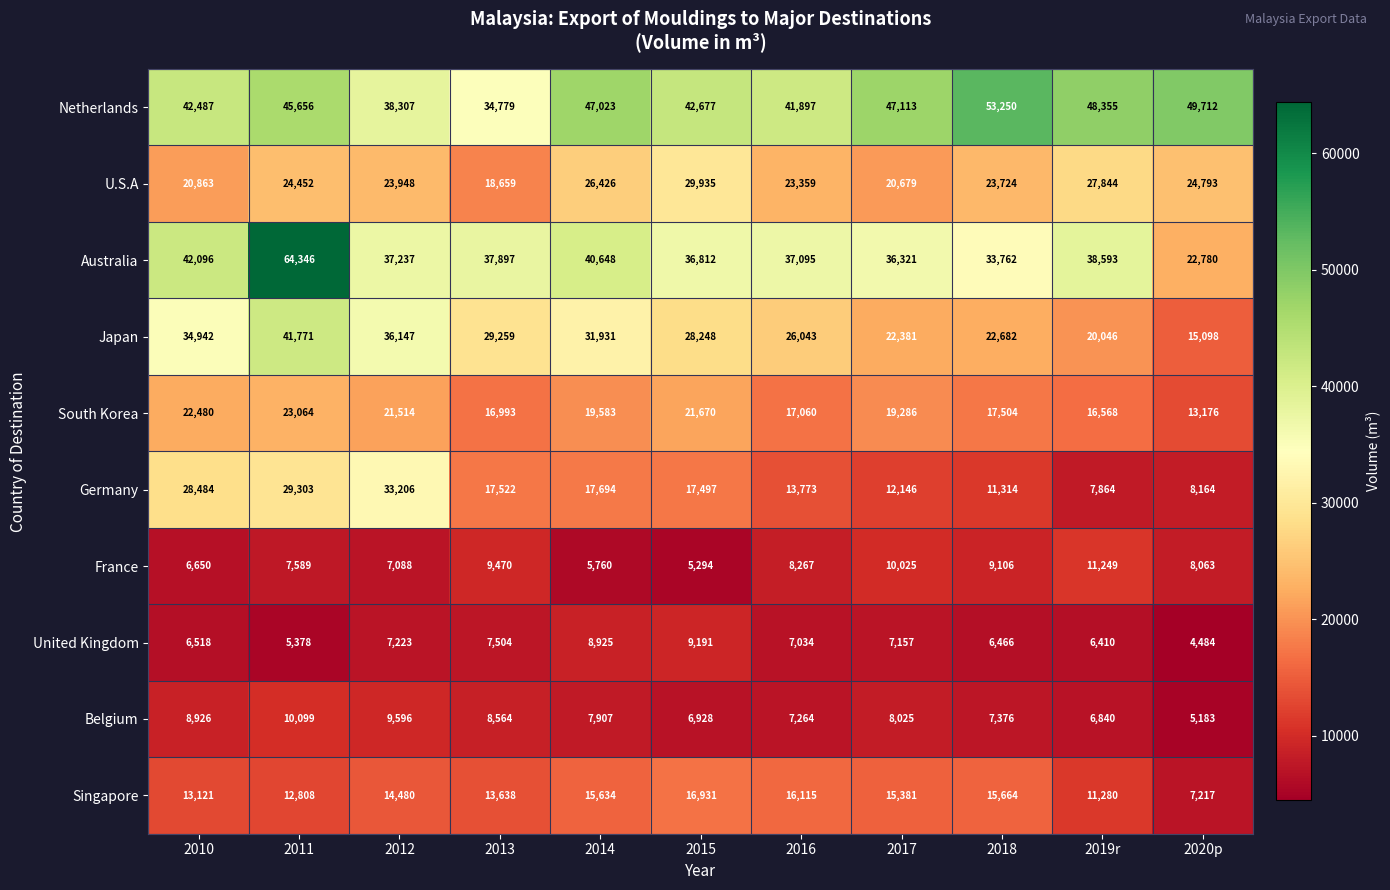

Which series changed the most between 2018 and 2019r?

Netherlands